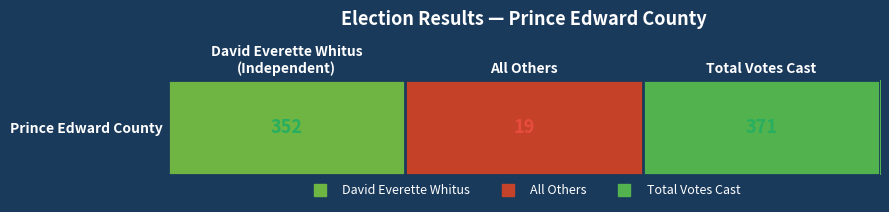

The value at All Others is 19. True or false?

True